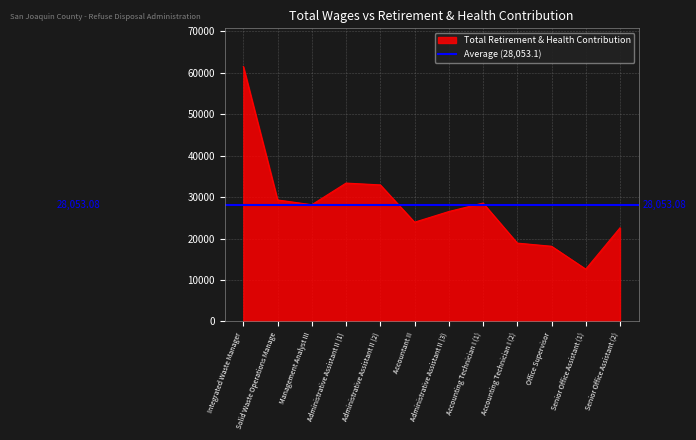

How many data points are less than 28168?

6